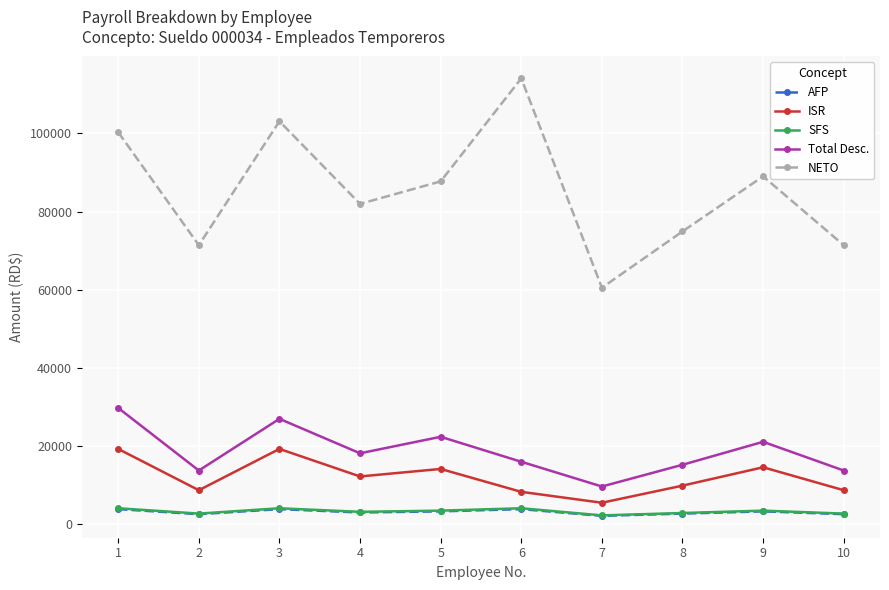

Between 4 and 8, which series saw the biggest shift?

NETO